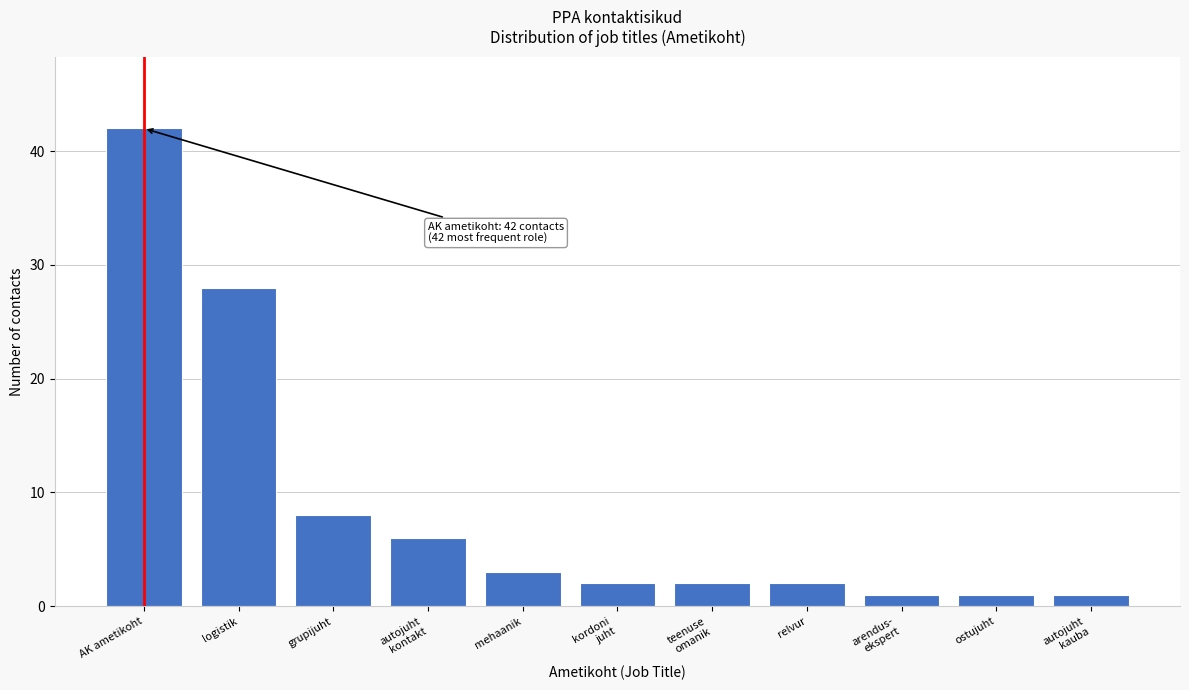

Reading left to right, list all the values displayed in this chart.

42	28	8	6	3	2	2	2	1	1	1